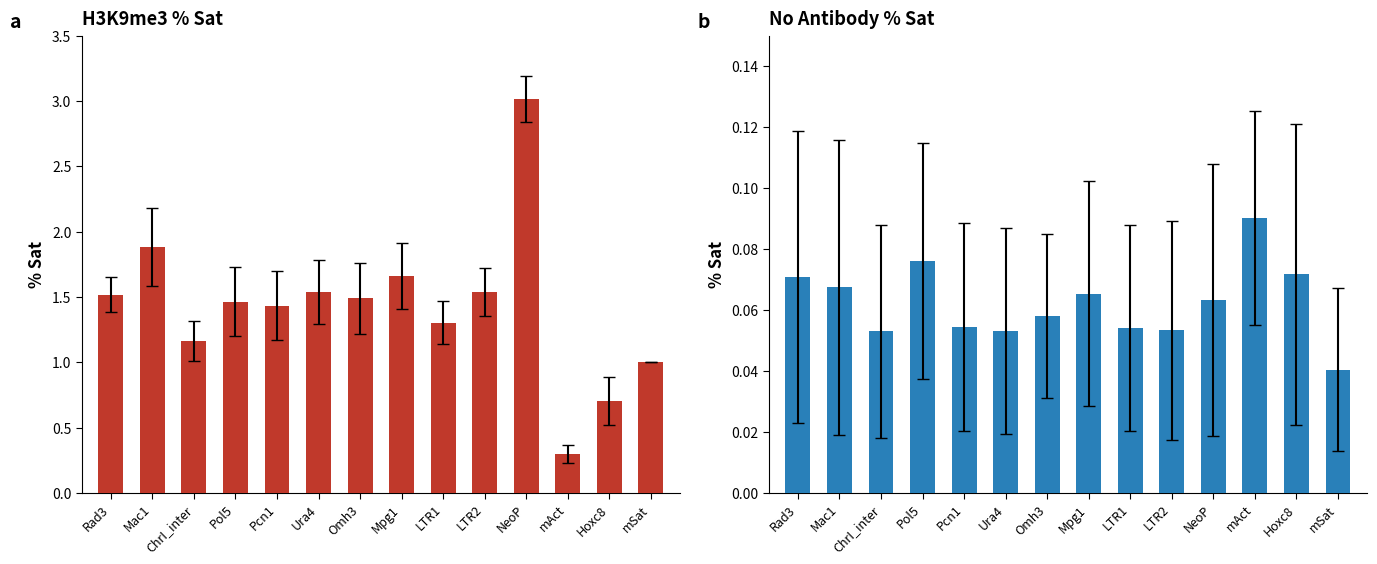

How many bars are there in each group?

2